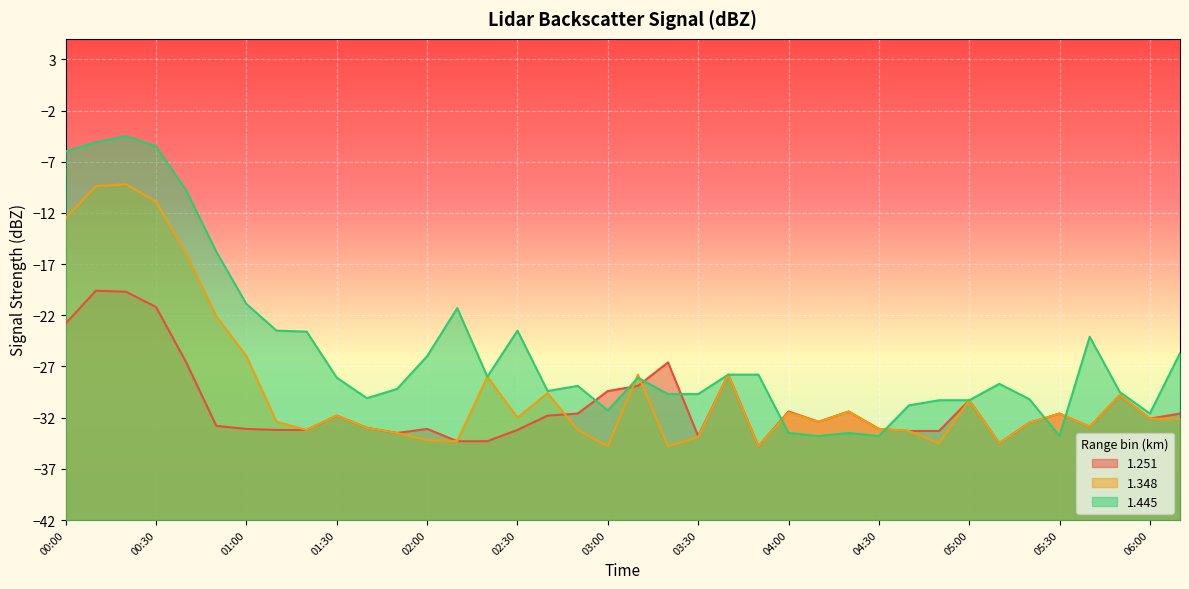

What is the approximate value of 1.251 at 01:00?

-33.1